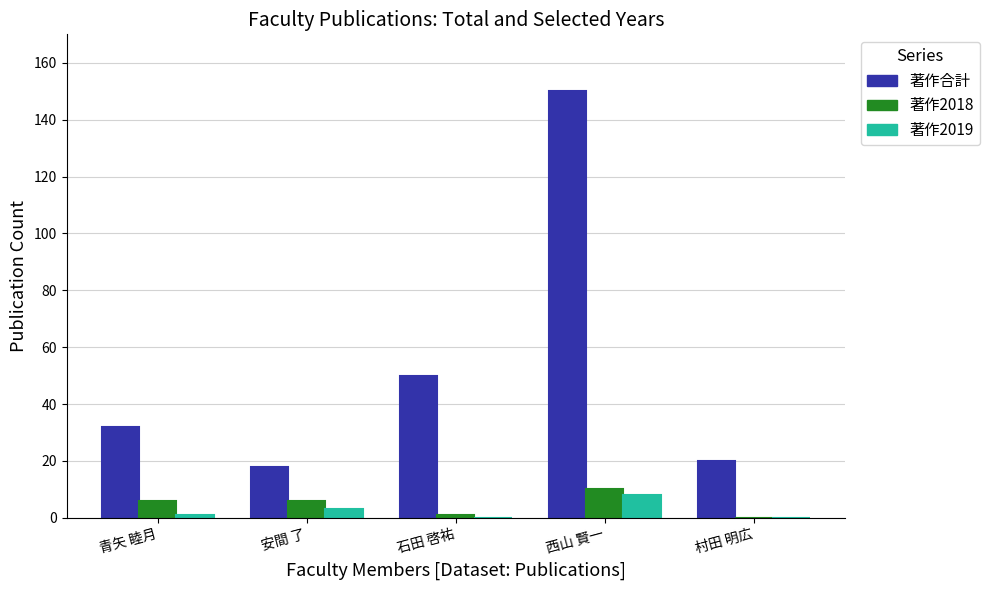

At which label is 著作合計 closest to 84?

石田 啓祐